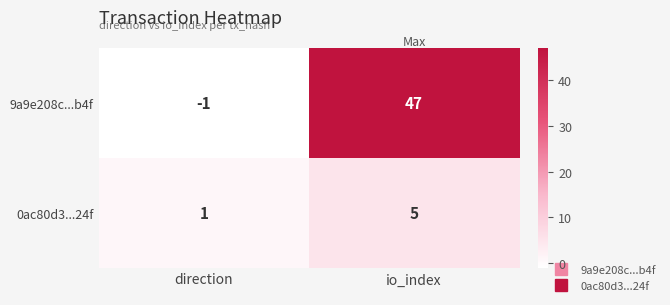

What value does the 9a9e208c...b4f series have at io_index, to the nearest 10?

50